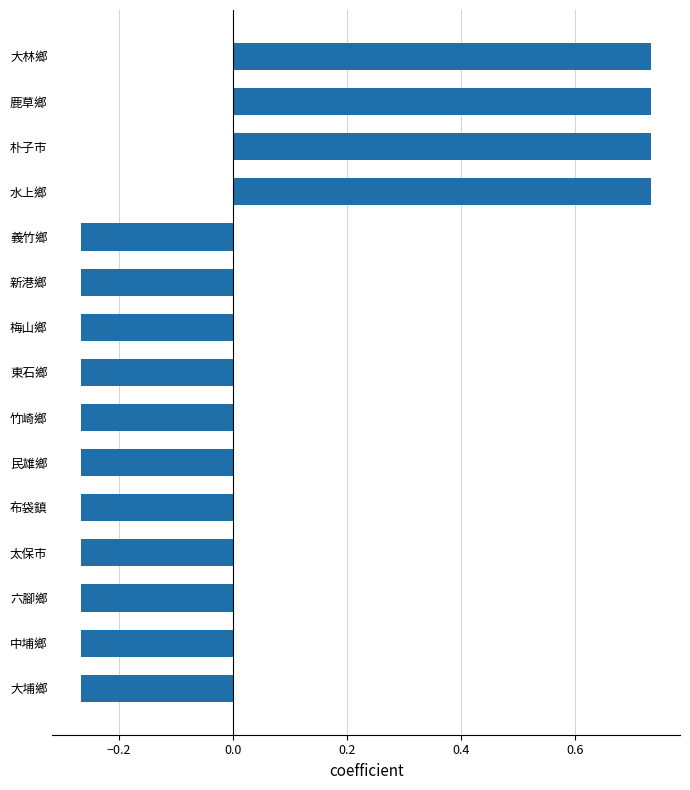

How many values are between 0 and 1?

4